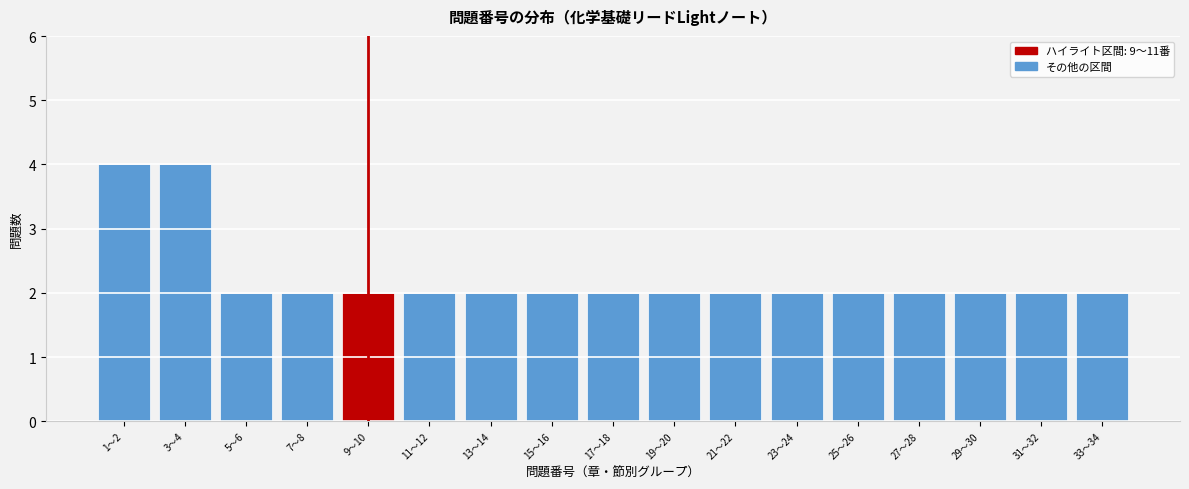

Reading left to right, extract all data points from this chart.

1〜2=4	3〜4=4	5〜6=2	7〜8=2	9〜10=2	11〜12=2	13〜14=2	15〜16=2	17〜18=2	19〜20=2	21〜22=2	23〜24=2	25〜26=2	27〜28=2	29〜30=2	31〜32=2	33〜34=2